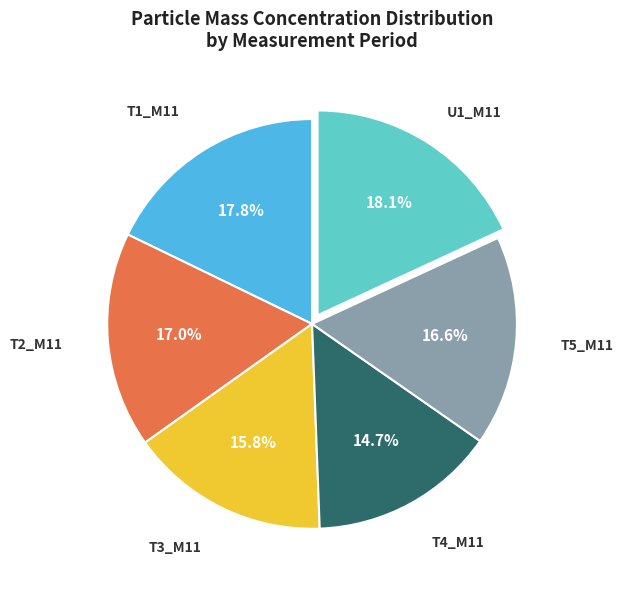

Between T2_M11 and T1_M11, which is larger?

T1_M11